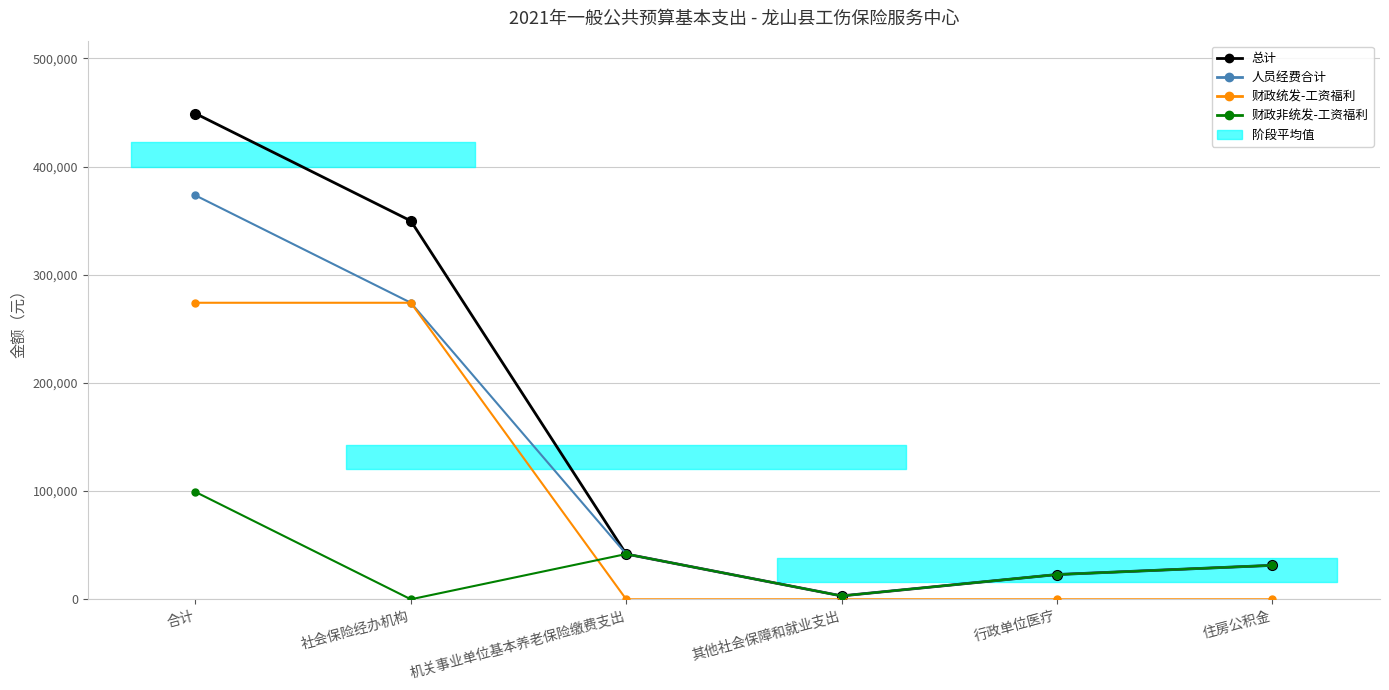

What position from the right is 机关事业单位基本养老保险缴费支出?

4